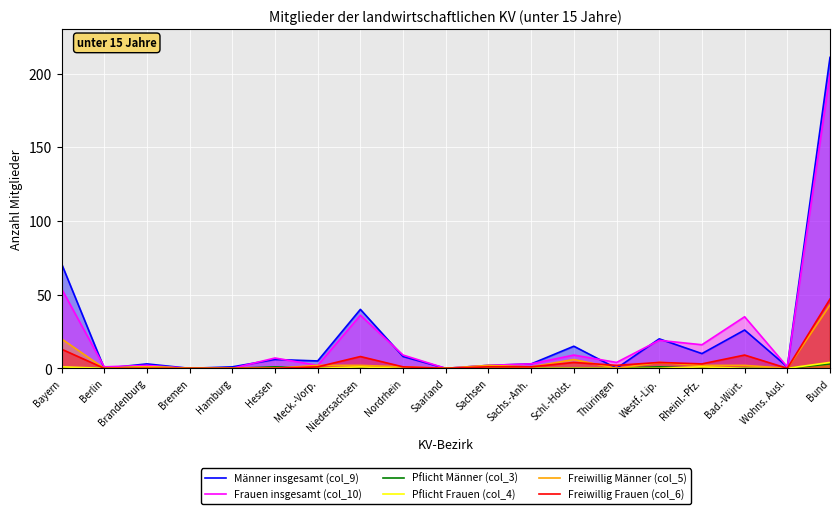

At which category is the sum across all series the highest?

Bund